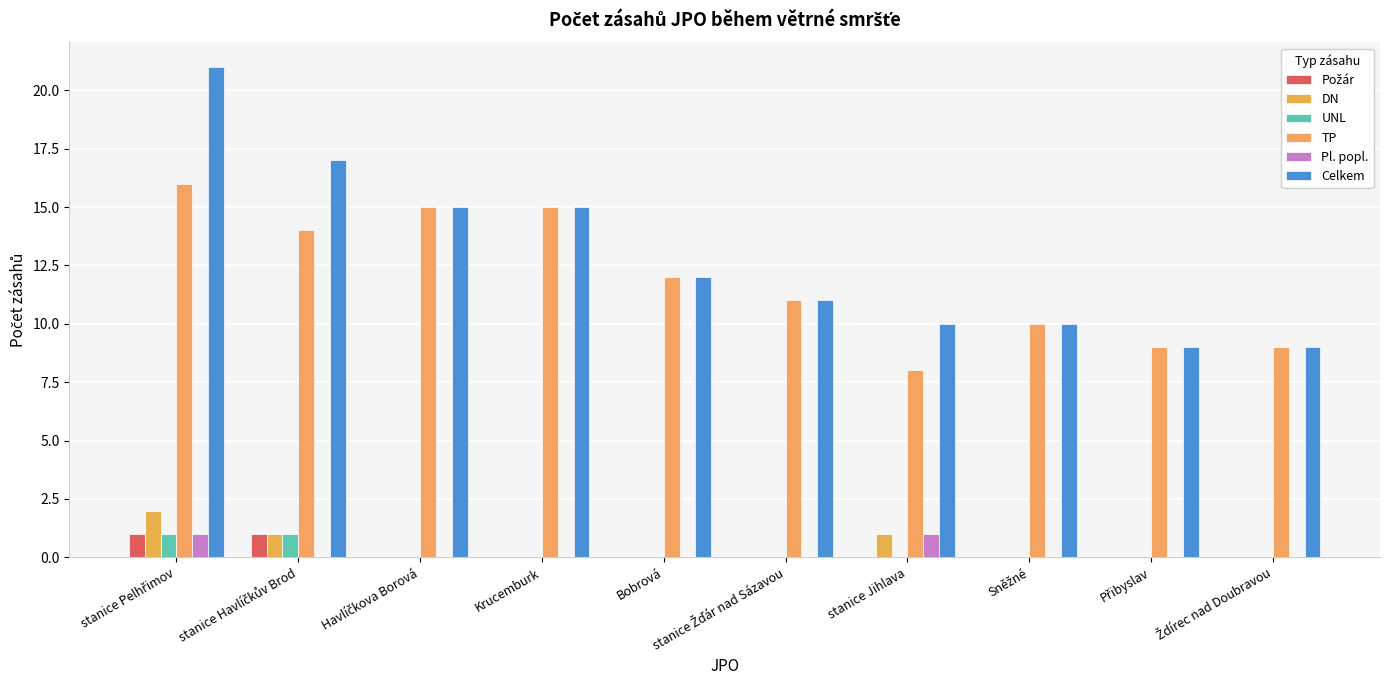

What is the label of the 4th bar from the right?

stanice Jihlava